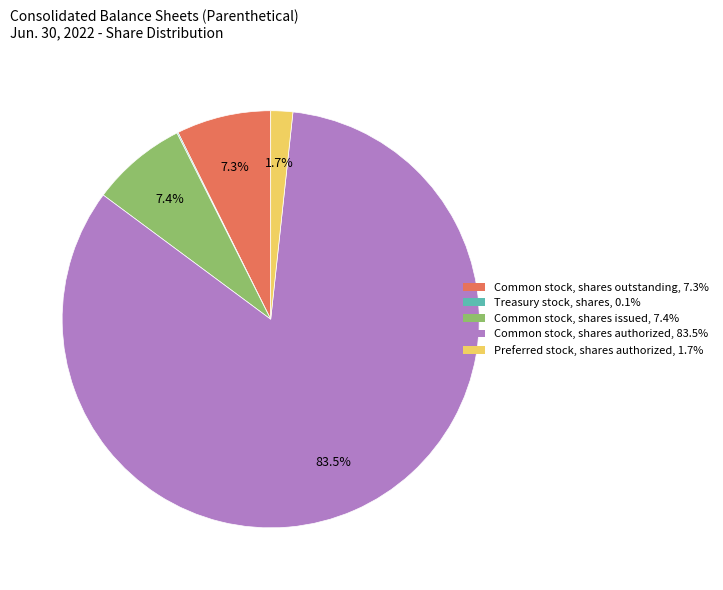

The Common stock, shares outstanding slice represents 15% of the pie. True or false?

False